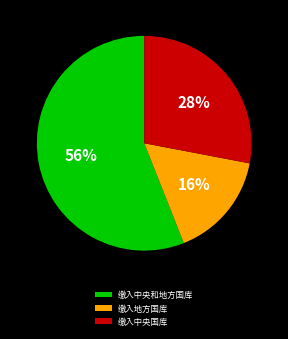

Rank the categories by value from lowest to highest.

缴入地方国库, 缴入中央国库, 缴入中央和地方国库